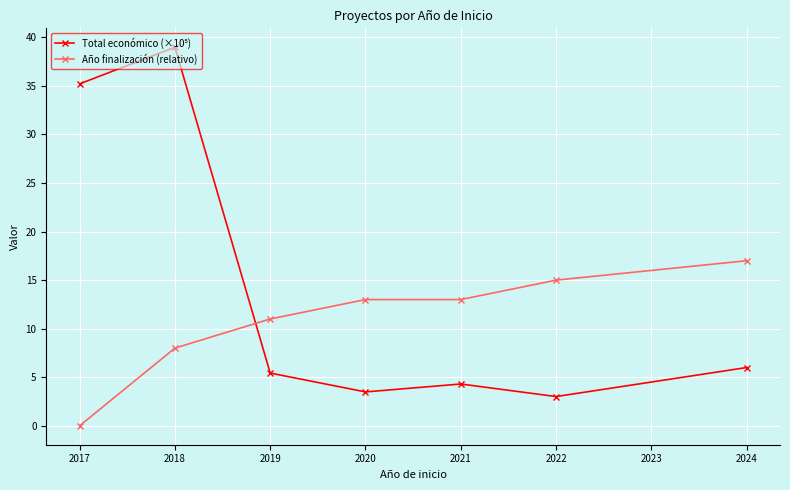

What is the sum of the Año finalización (relativo) values at 2019 and 2018?

19.0